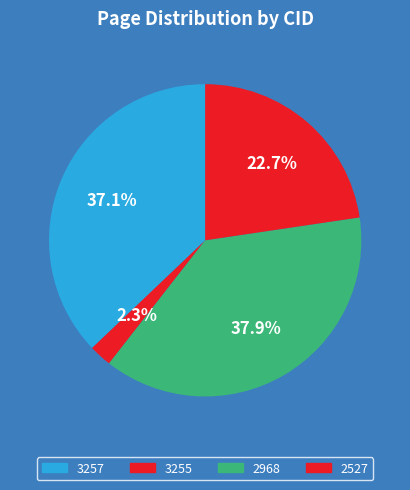

How much of the chart is everything except 2527?

77.3%